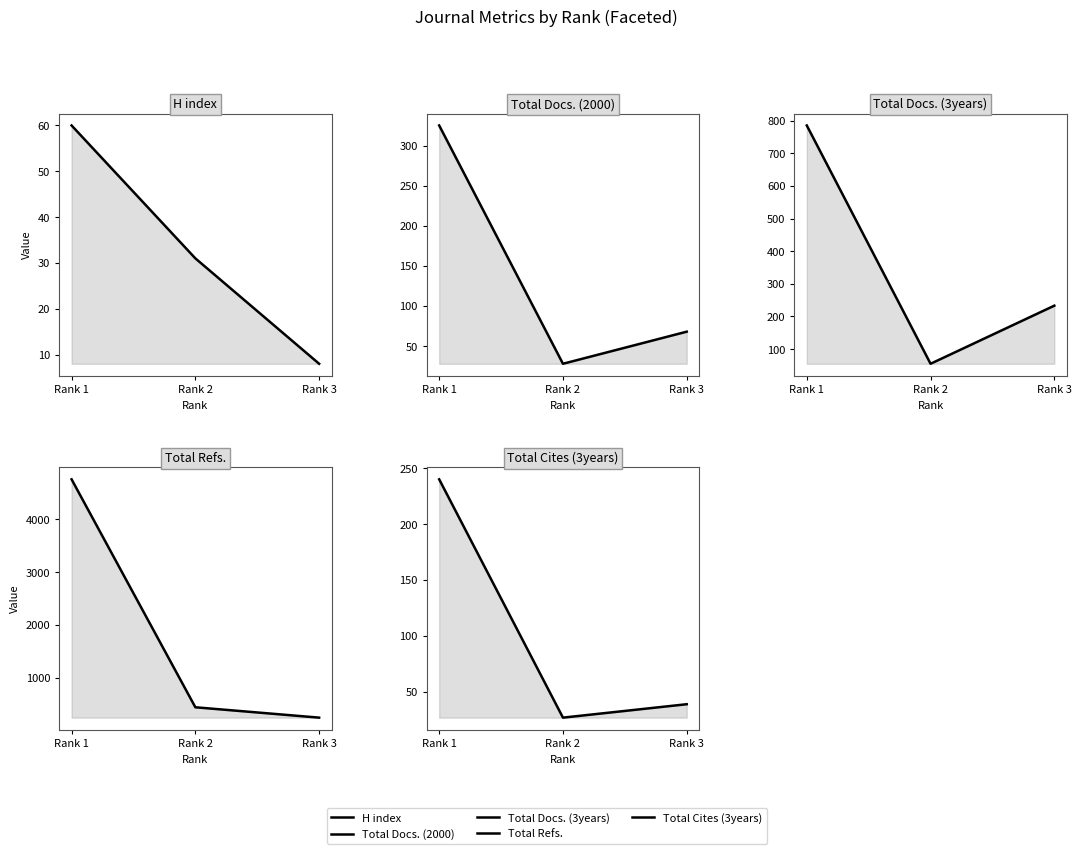

Does the chart have visible grid lines?

No